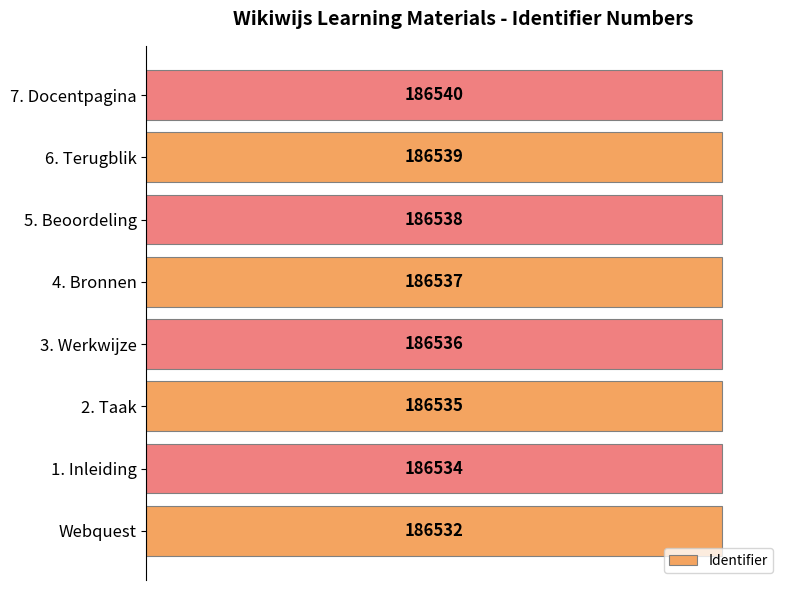

Are the bars horizontal?

Yes